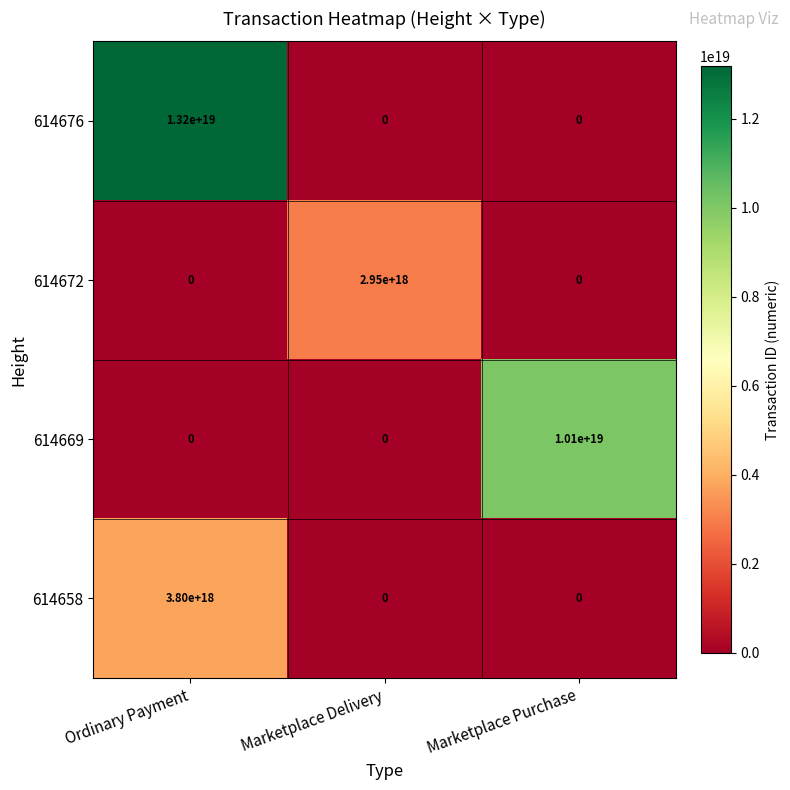

True or false: 614676 has a value of 13200000000000000000 at Ordinary Payment.

True